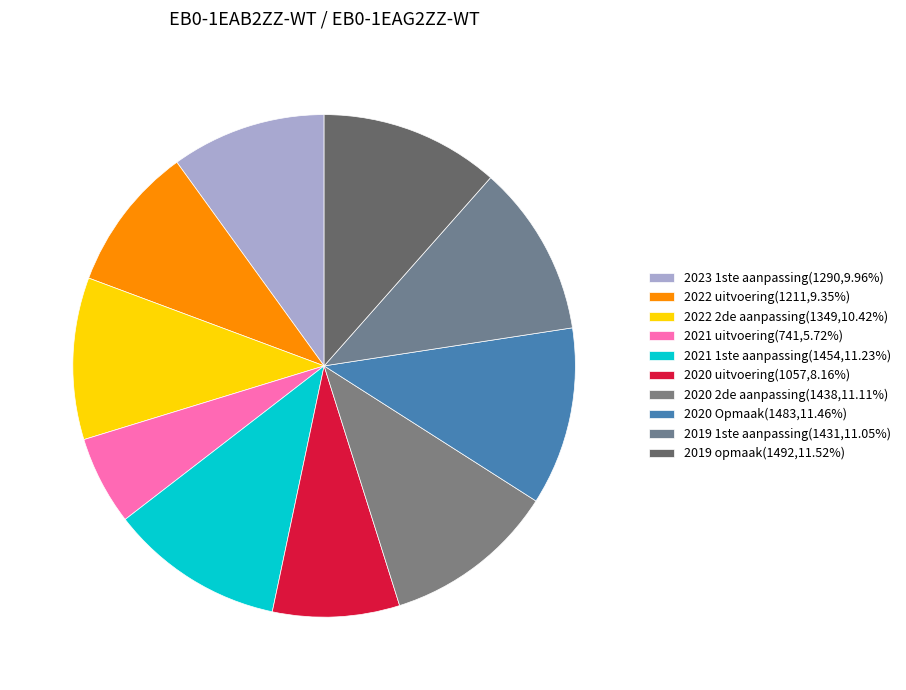

Is it true that 2020 2de aanpassing is 11% of the pie?

True